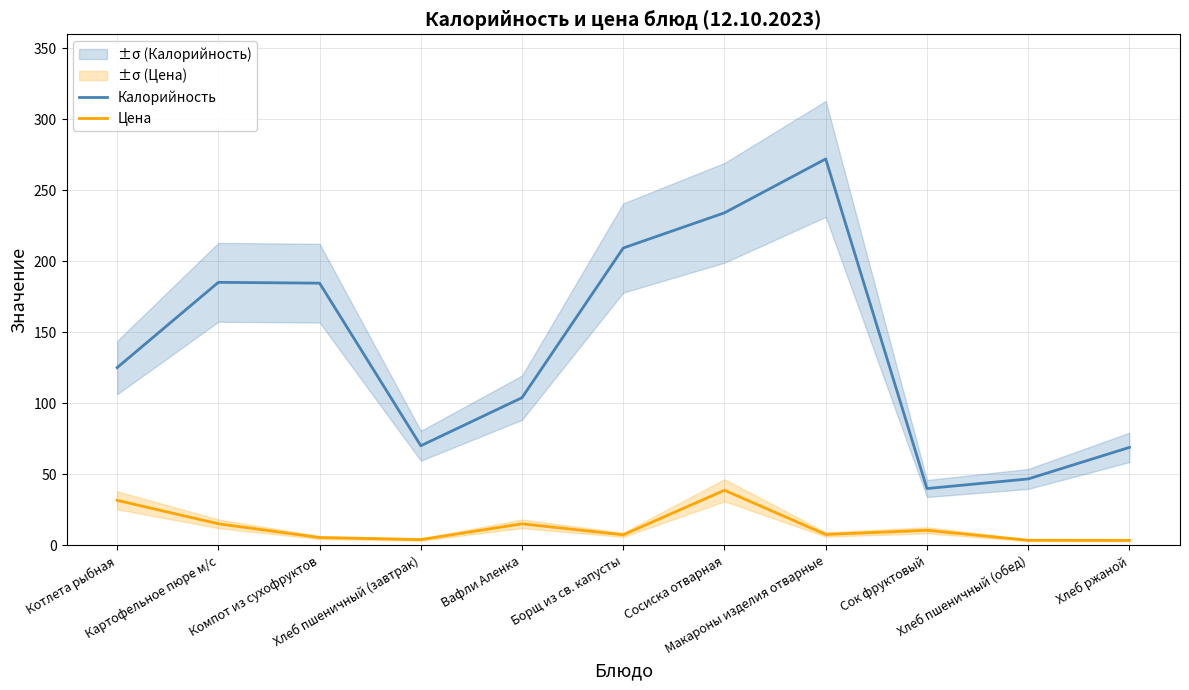

True or false: Цена and Калорийность cross at least once.

False